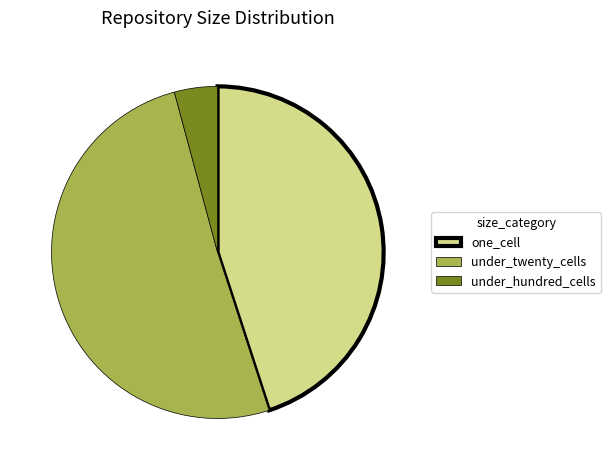

Count the number of slices in the pie.

3